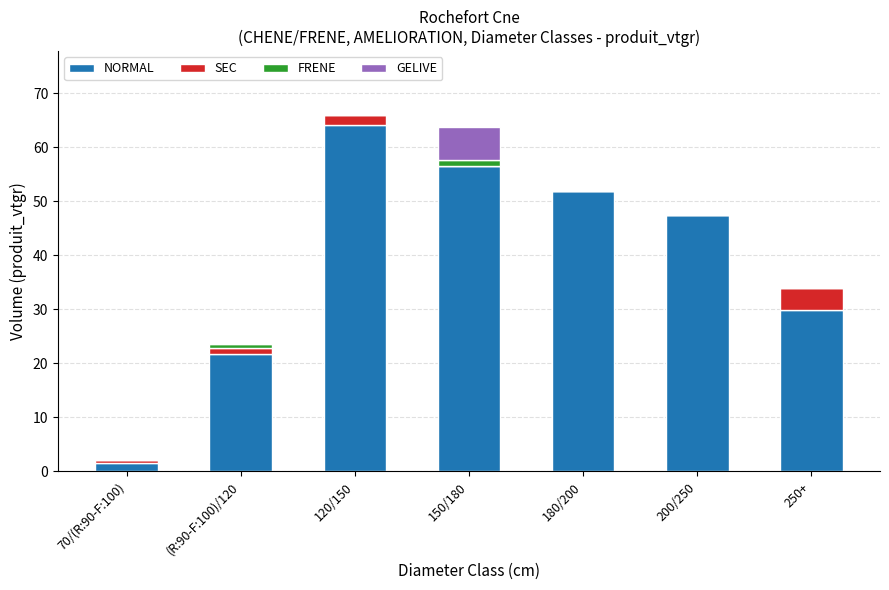

The NORMAL series shows 52.0 at 180/200. True or false?

True